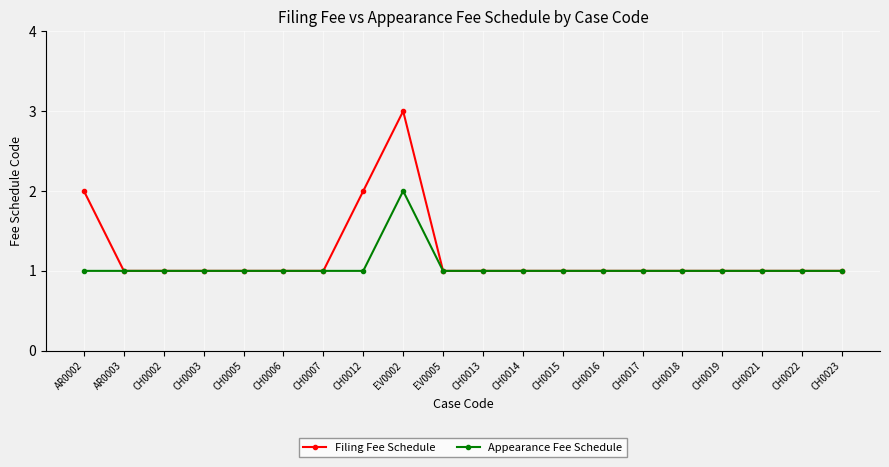

What is the minimum value for Filing Fee Schedule?

1